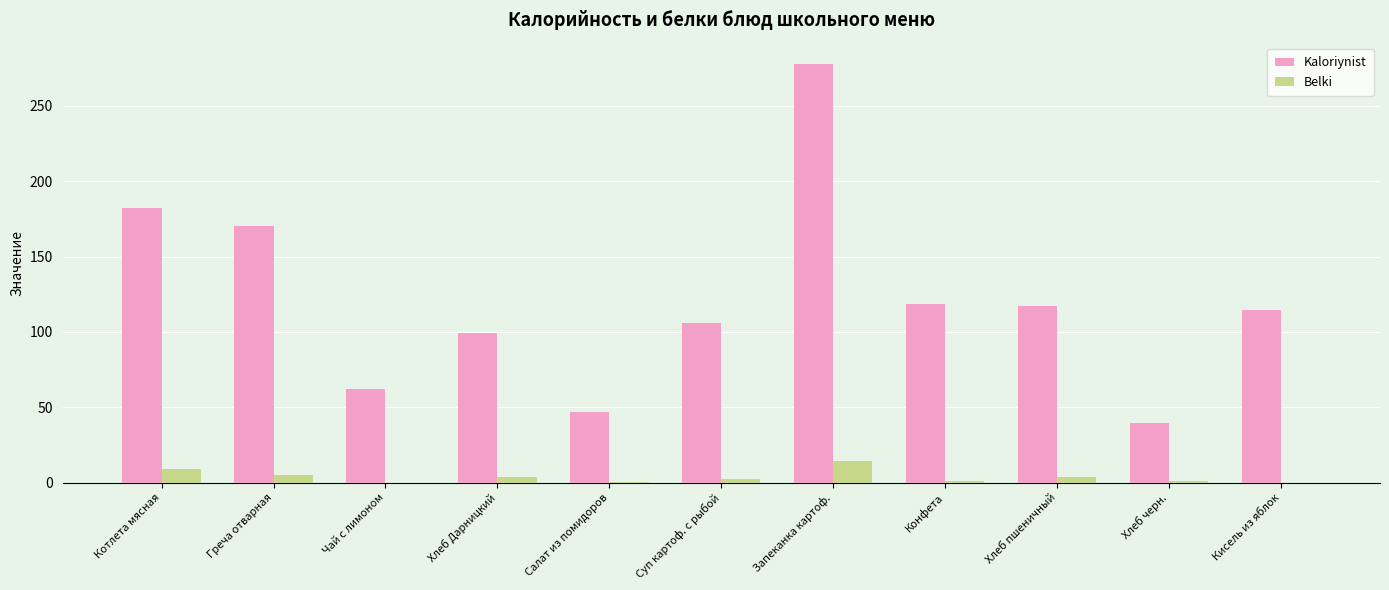

What are all the series names shown in the legend?

Kaloriynist, Belki